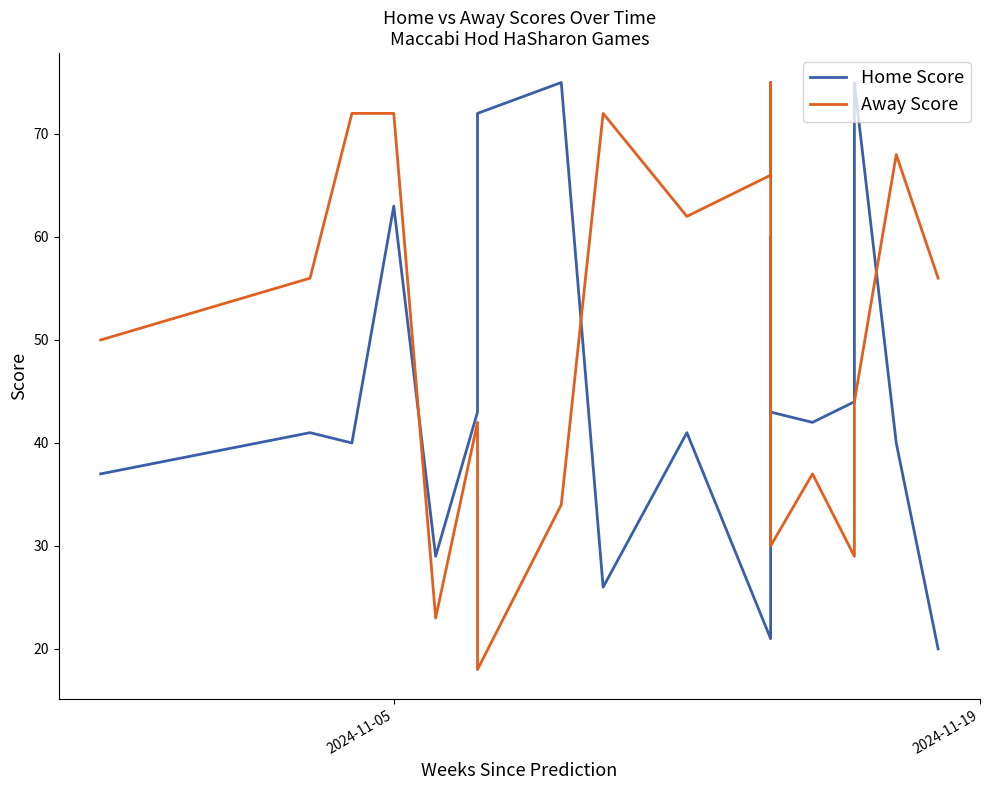

Which series has the widest spread of values?

Away Score